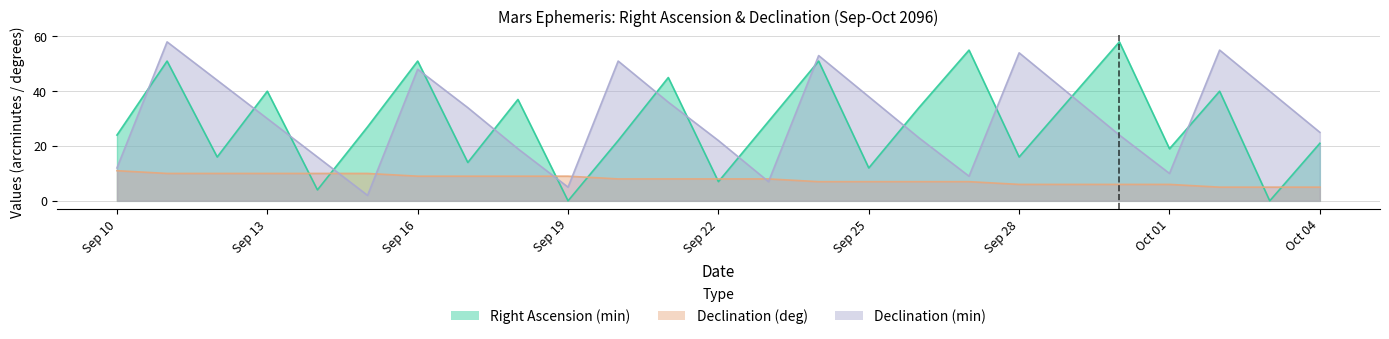

The Declination (deg) series shows 10 at Sep 14. True or false?

True